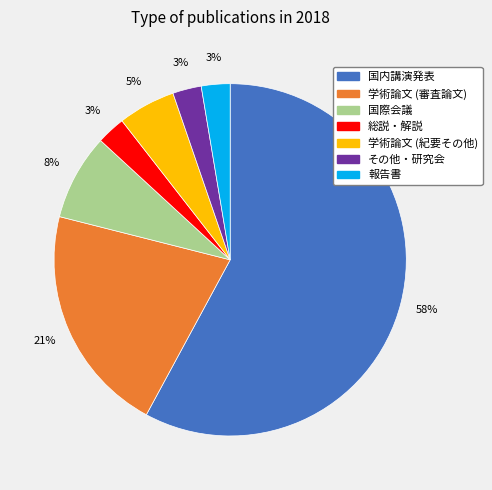

To the nearest percent, what is the average slice percentage?

14%